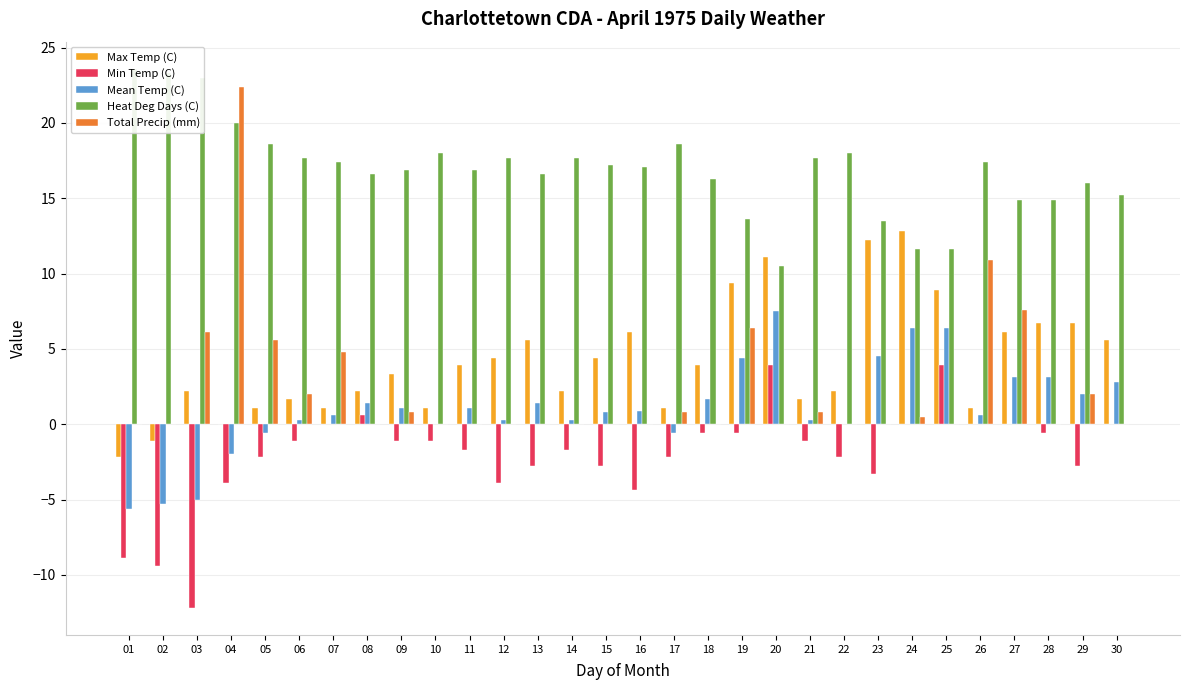

The value of Total Precip (mm) at 25 is 0.0. True or false?

True